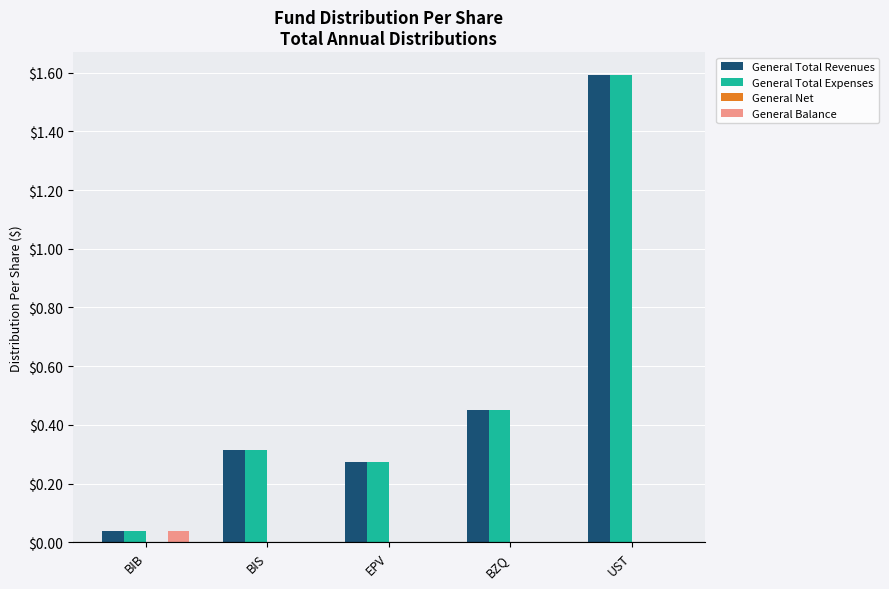

What is the sum of all General Total Revenues values?

2.7